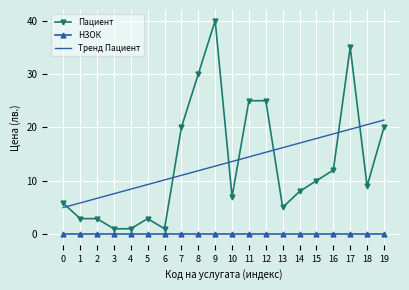

At 14, list the series in order from smallest to largest.

НЗОК, Пациент, Тренд Пациент